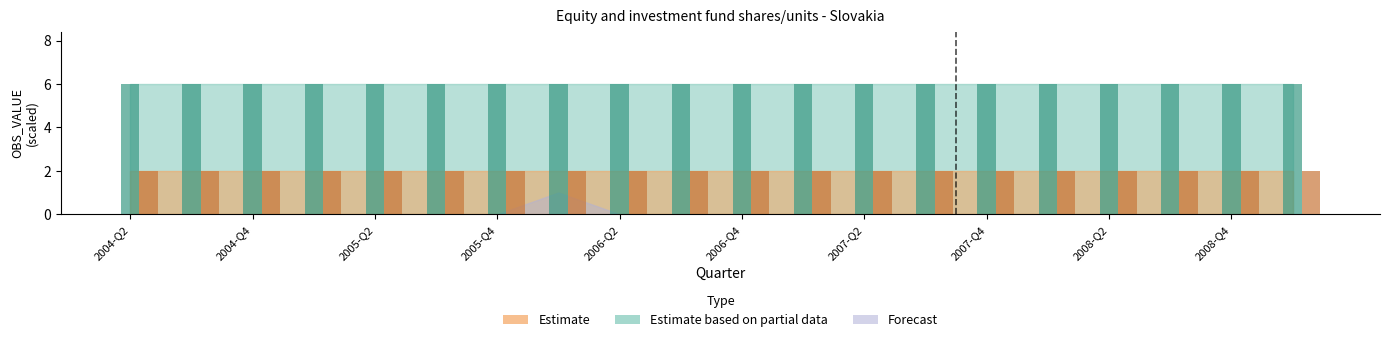

What is the average value of the Estimate based on partial data series?

6